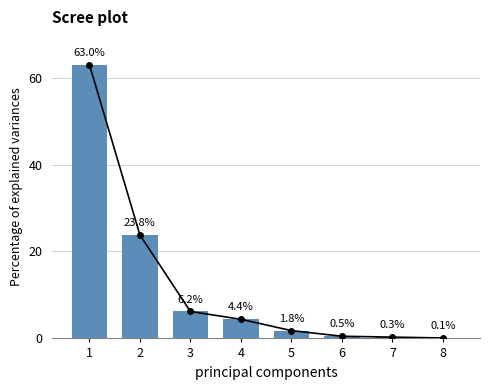

True or false: the data shows 6.5 at 4.

False